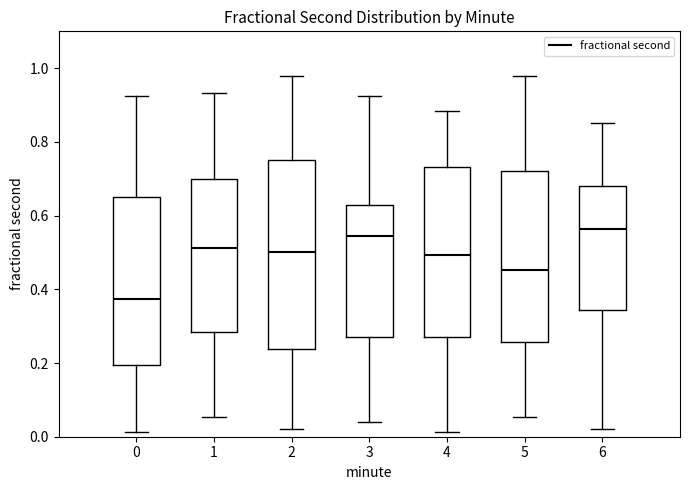

Reading left to right, transcribe this box plot: for each box, give where its median line is, the range the box spans, and where its two whiskers end, as read against the y-axis. The values are not printed on the chart, so give them approximately, as read against the axis.

0: median 0.38, box 0.20 to 0.66, whiskers 0.02 to 0.92
1: median 0.52, box 0.28 to 0.70, whiskers 0.06 to 0.94
2: median 0.50, box 0.24 to 0.76, whiskers 0.02 to 0.98
3: median 0.54, box 0.28 to 0.62, whiskers 0.04 to 0.92
4: median 0.50, box 0.28 to 0.74, whiskers 0.02 to 0.88
5: median 0.46, box 0.26 to 0.72, whiskers 0.06 to 0.98
6: median 0.56, box 0.34 to 0.68, whiskers 0.02 to 0.86